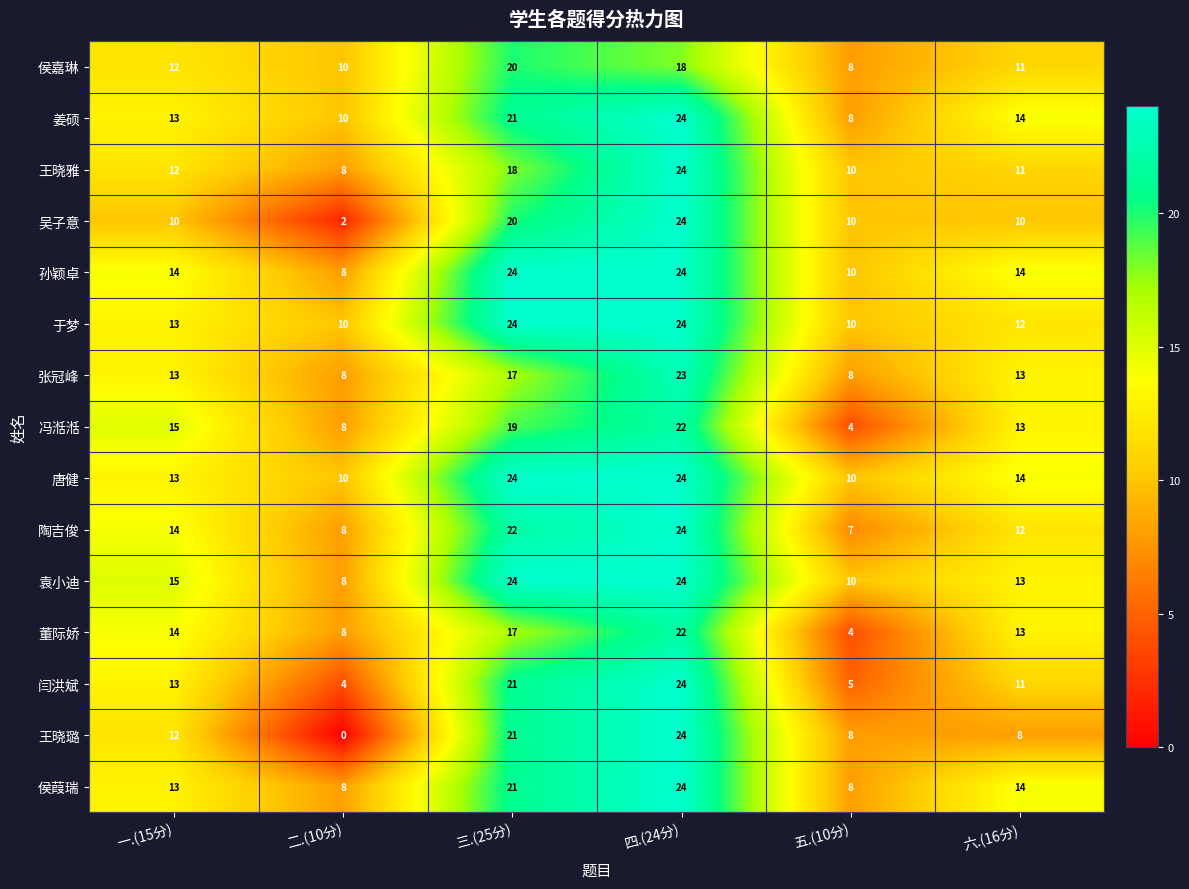

What is the total value across all series at 五.(10分)?

120